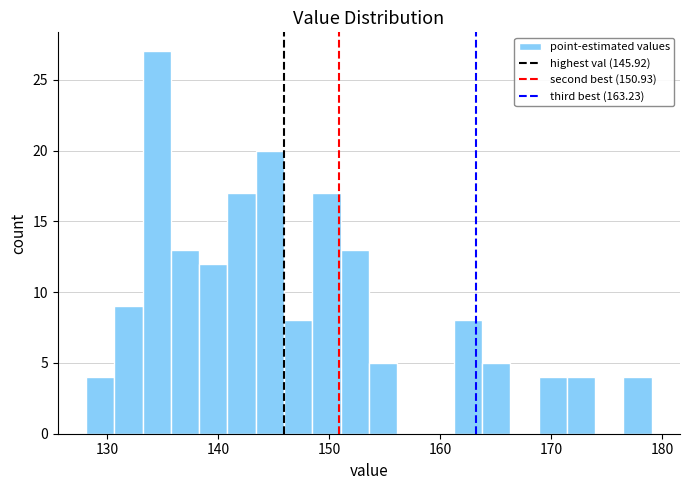

Read against the x-axis, roughly where is the centre of the tallest bar?

134